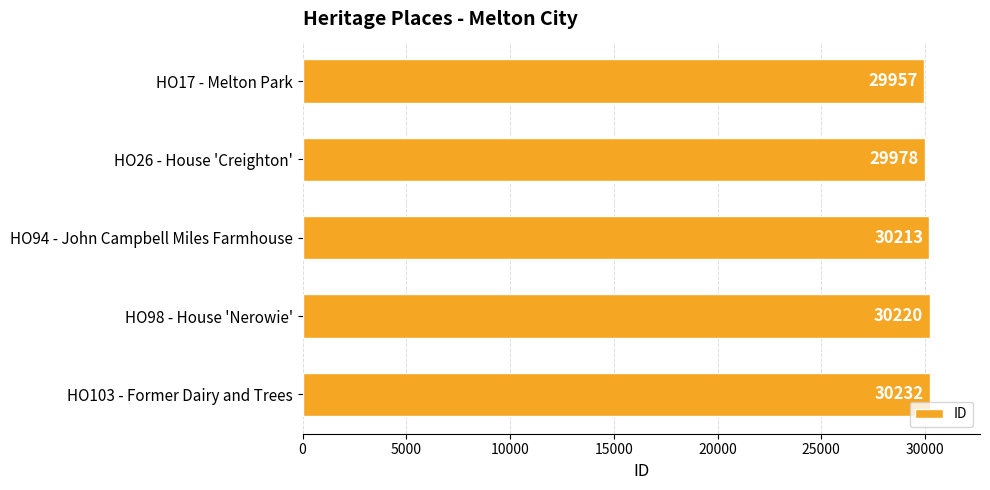

Rank the categories by value from lowest to highest.

HO17 - Melton Park, HO26 - House 'Creighton', HO94 - John Campbell Miles Farmhouse, HO98 - House 'Nerowie', HO103 - Former Dairy and Trees